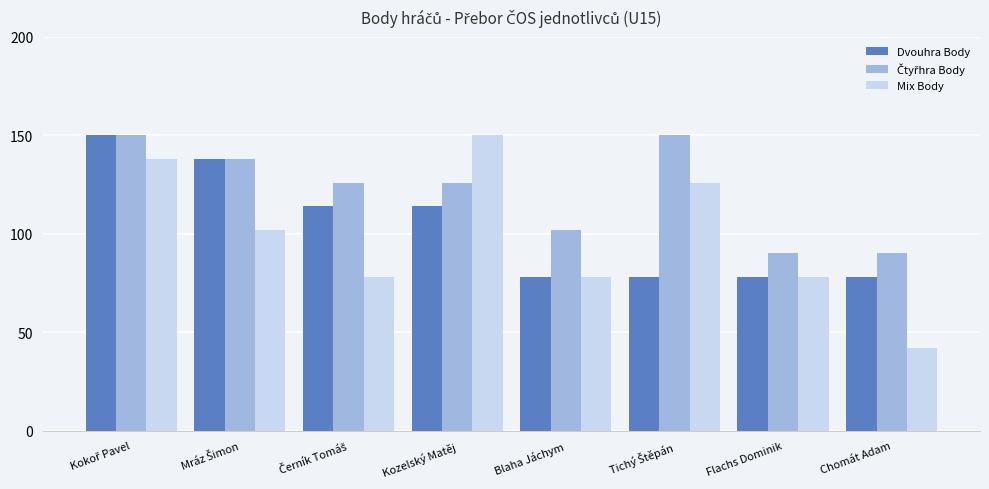

What is the highest value of the Mix Body series?

150